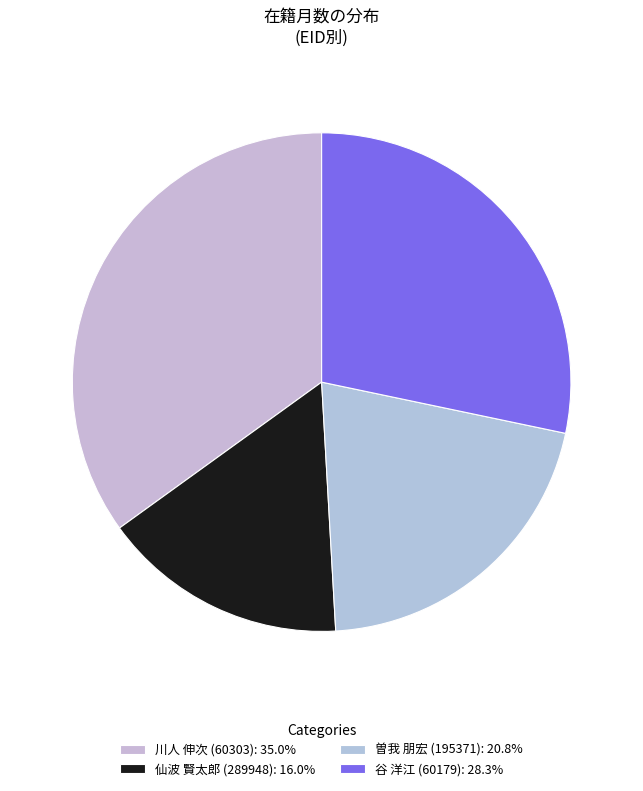

Which category has the smallest portion of the pie?

仙波 賢太郎 (289948)